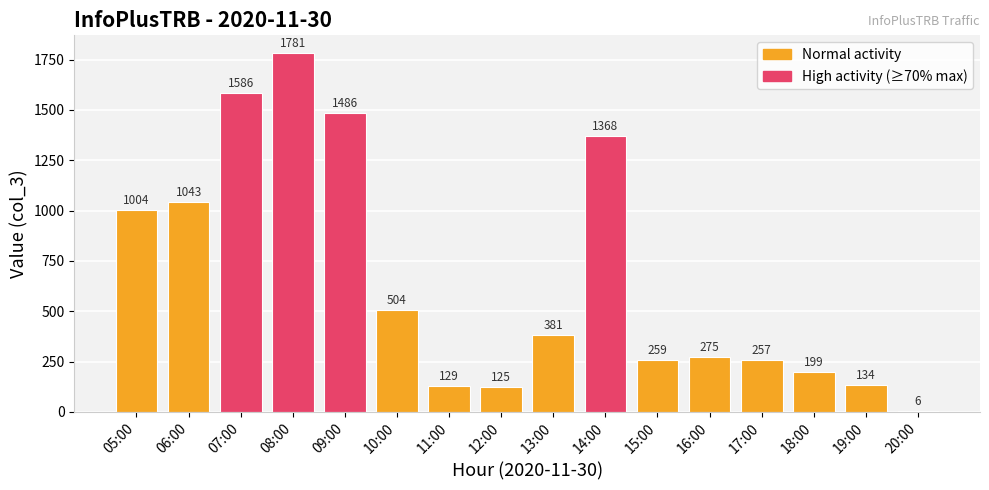

How many distinct data groups are displayed?

1